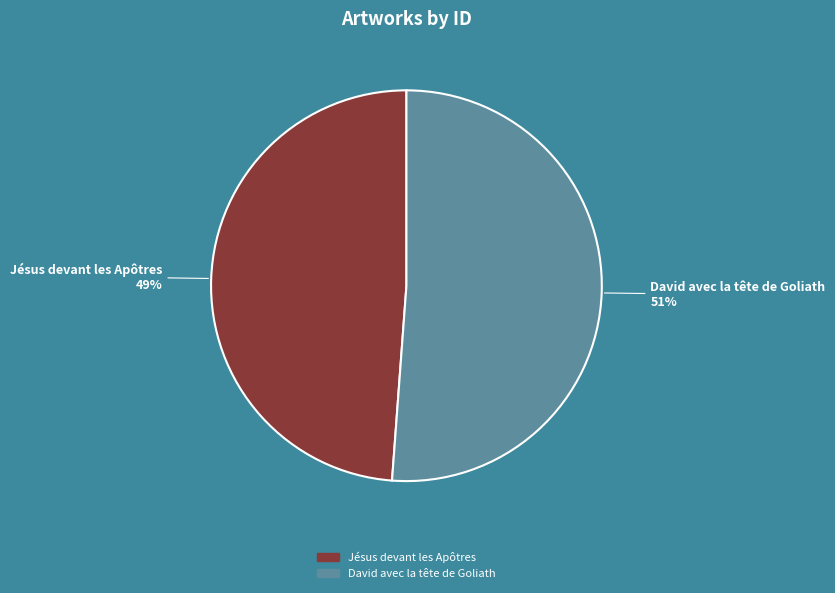

Does David avec la tête de Goliath represent more than half of the total?

Yes